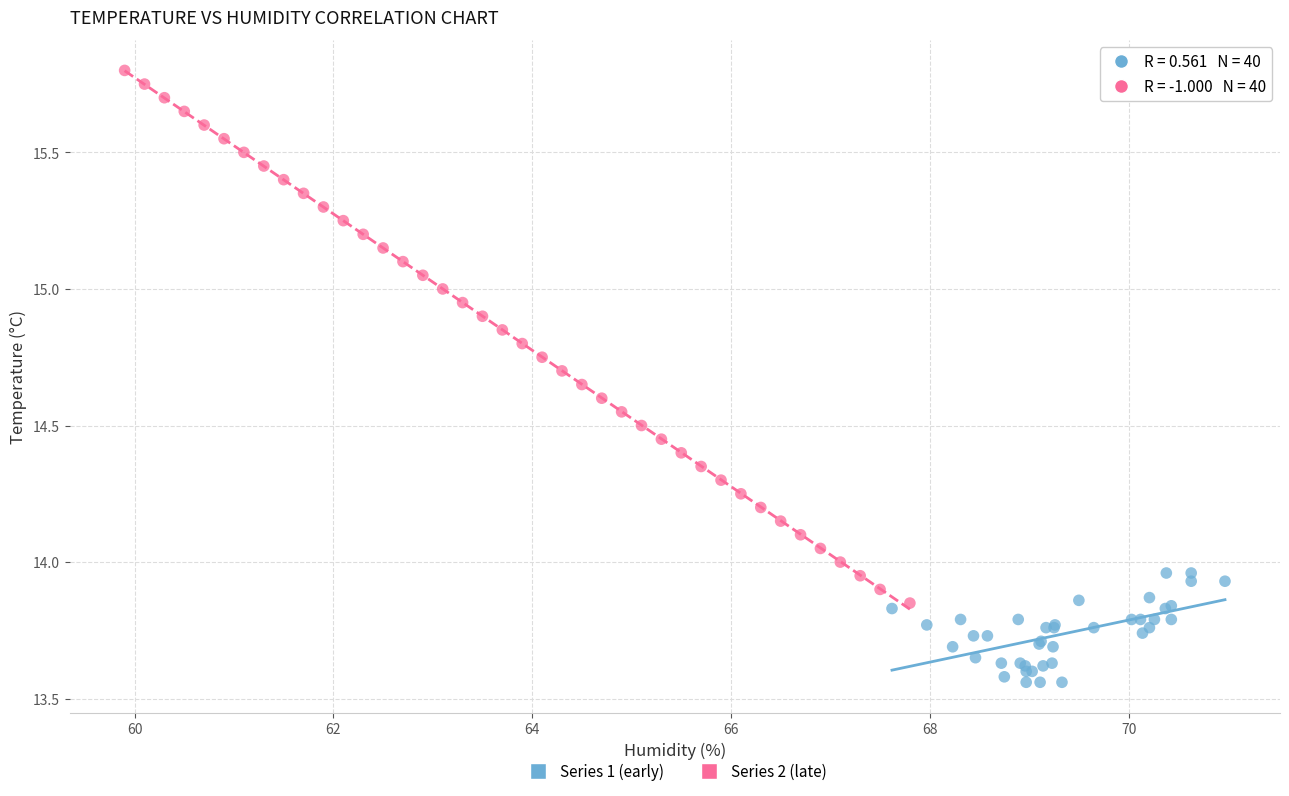

Which series contains the highest Y value?

Series 2 (late)